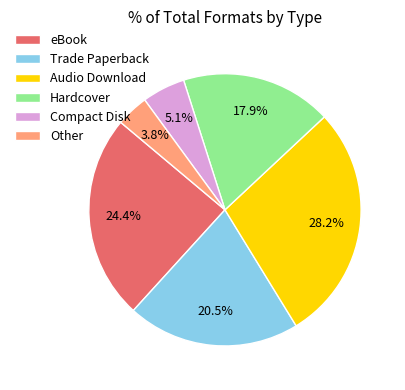

What is the total percentage of Trade Paperback and Compact Disk?

25.6%